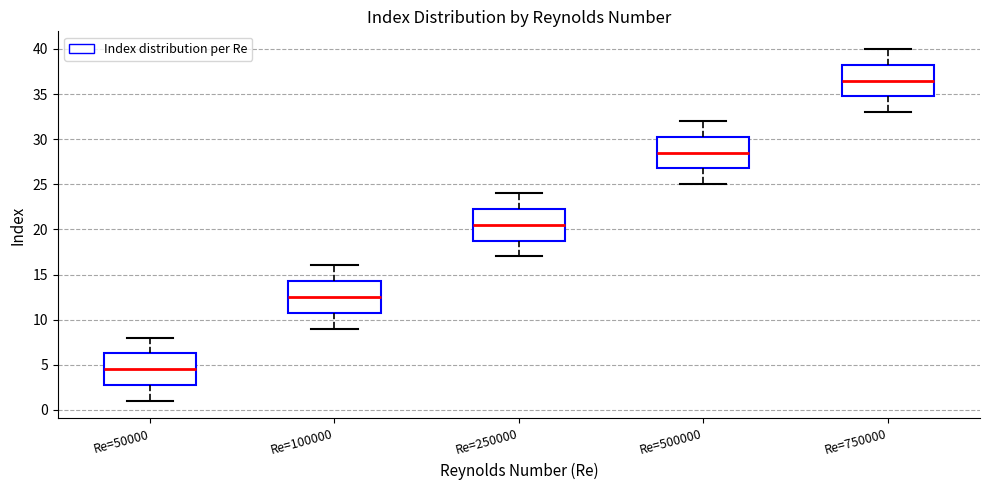

Reading left to right, transcribe this box plot: for each box, give where its median line is, the range the box spans, and where its two whiskers end, as read against the y-axis. The values are not printed on the chart, so give them approximately, as read against the axis.

Re=50000: median 4.5, box 3.0 to 6.5, whiskers 1.0 to 8.0
Re=100000: median 12.5, box 11.0 to 14.5, whiskers 9.0 to 16.0
Re=250000: median 20.5, box 19.0 to 22.5, whiskers 17.0 to 24.0
Re=500000: median 28.5, box 27.0 to 30.5, whiskers 25.0 to 32.0
Re=750000: median 36.5, box 35.0 to 38.5, whiskers 33.0 to 40.0